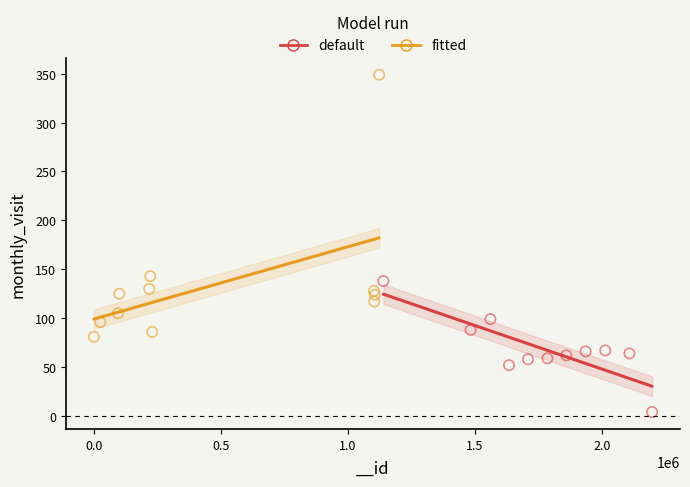

What are all the series names shown in the legend?

default, fitted